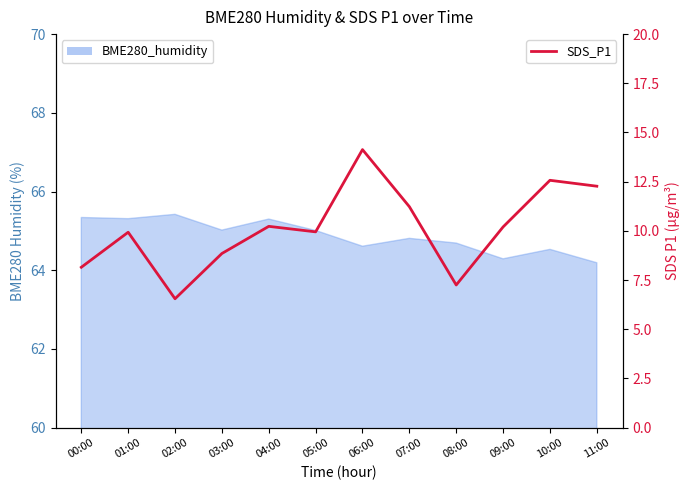

What is the label of the 4th point from the right?

08:00